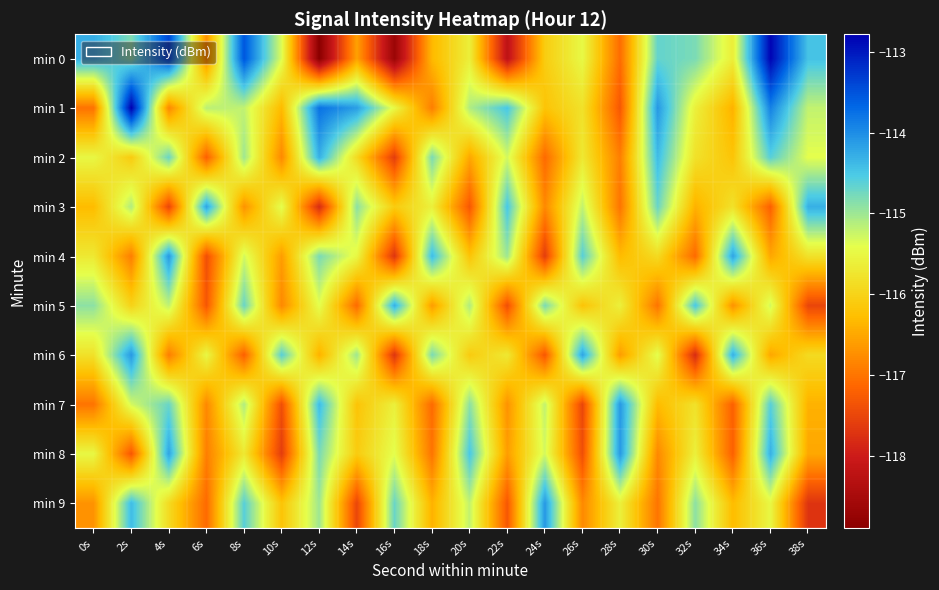

At which category is the sum across all series the highest?

36s